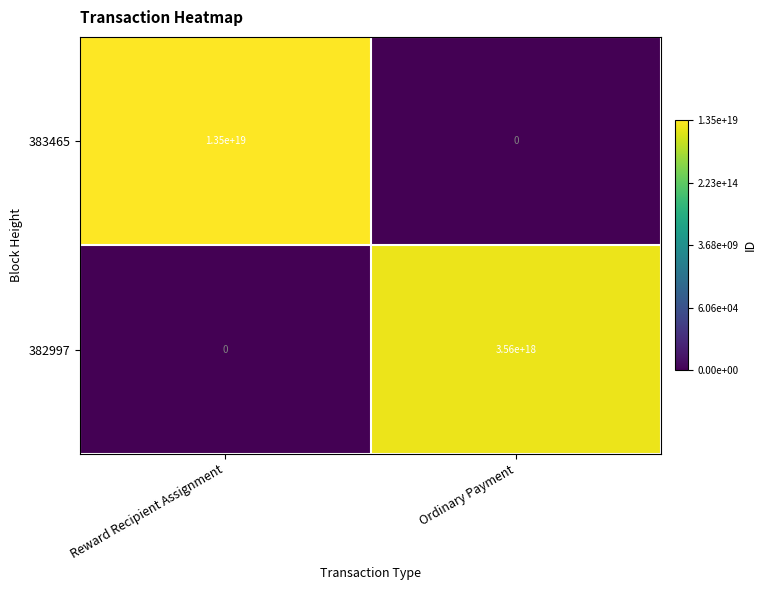

Which label corresponds to the largest value in the chart?

Reward Recipient Assignment